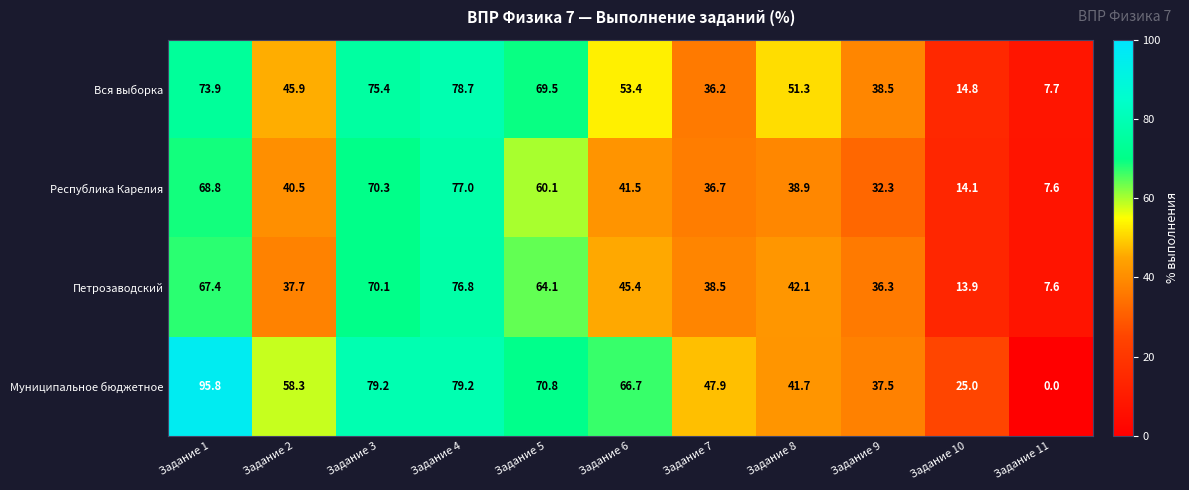

At which label does Вся выборка reach its peak?

Задание 4